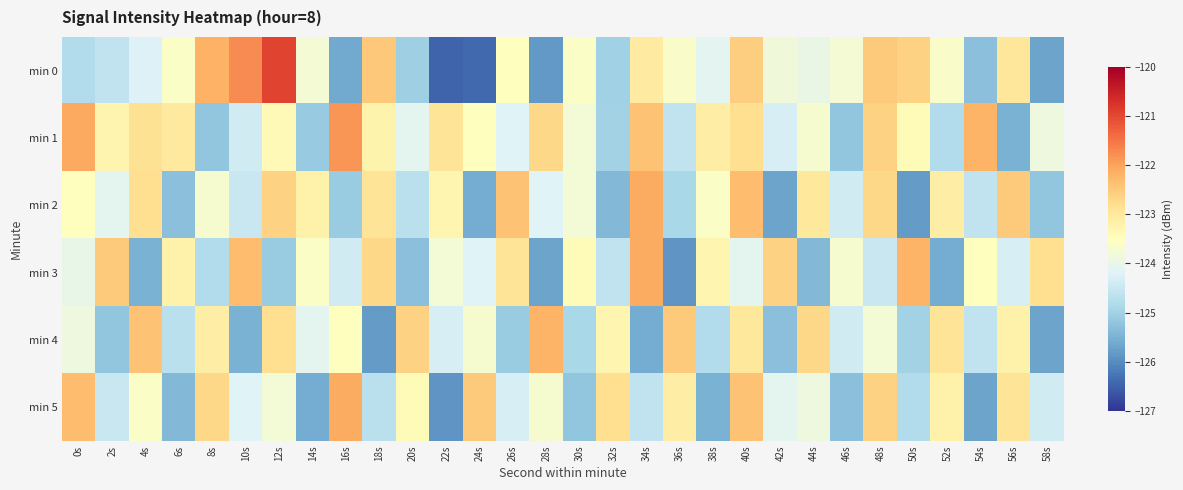

At how many categories does at least one series exceed -124?

30